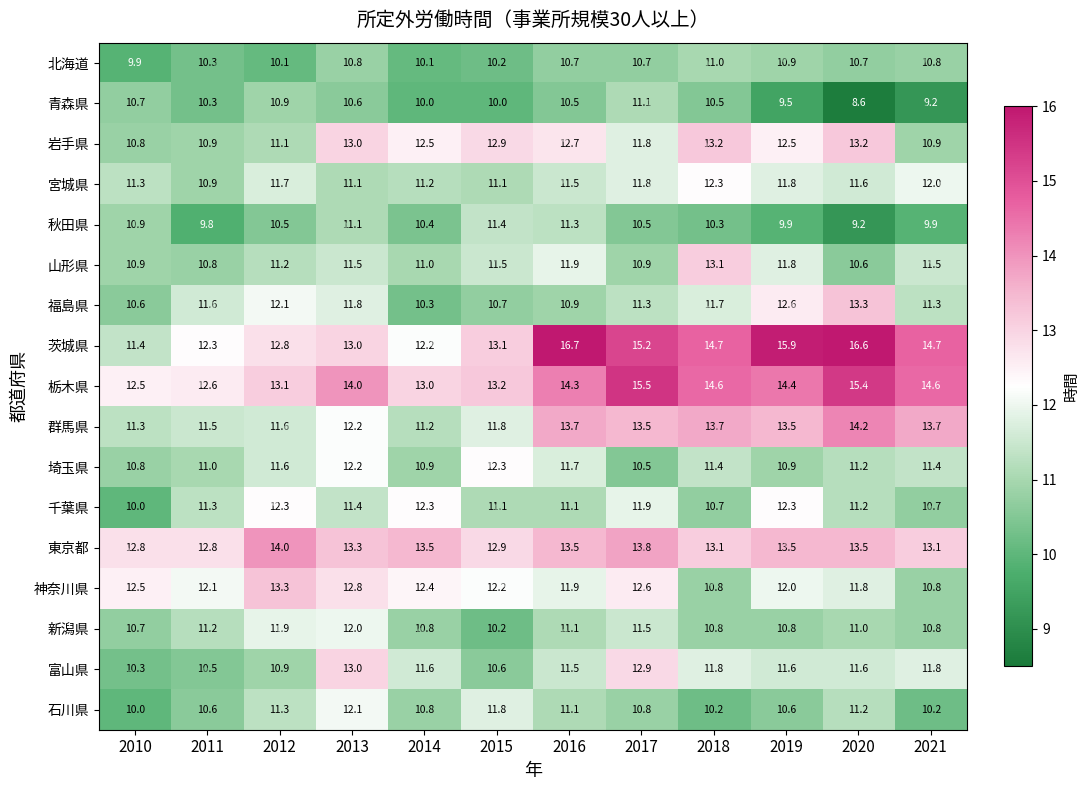

What is the sum of the 岩手県 values at 2017 and 2021?

22.7